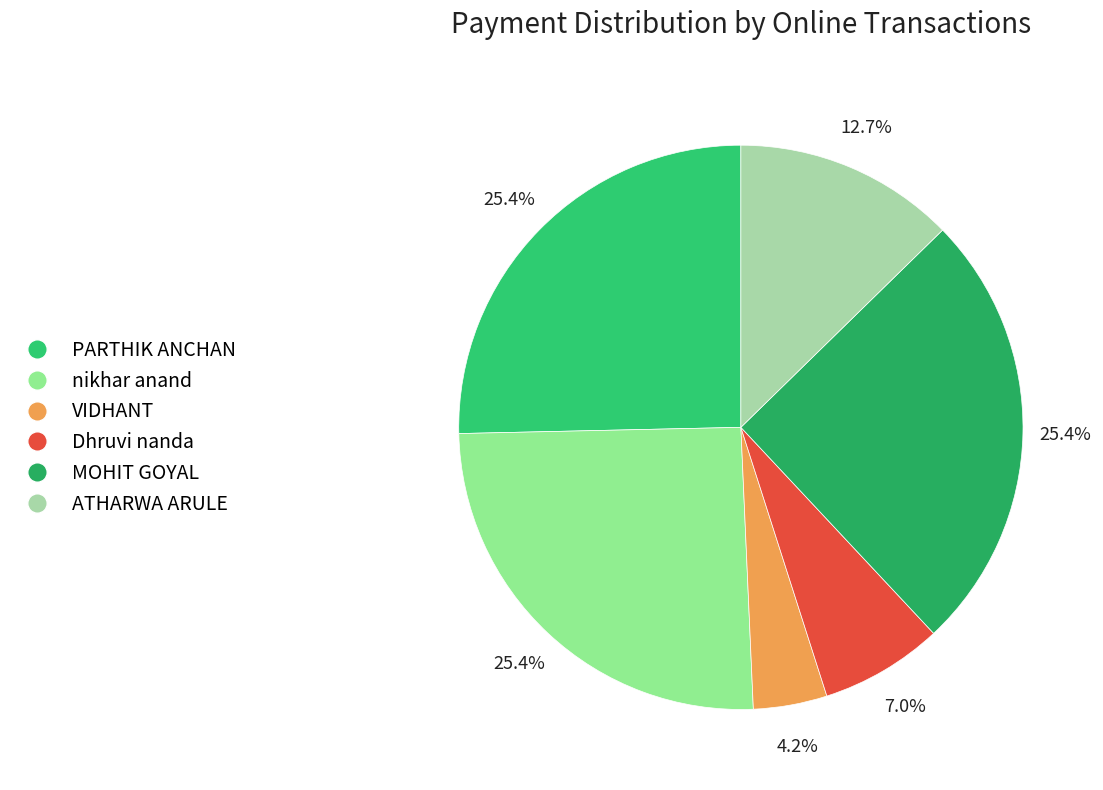

True or false: nikhar anand accounts for 38% of the total.

False